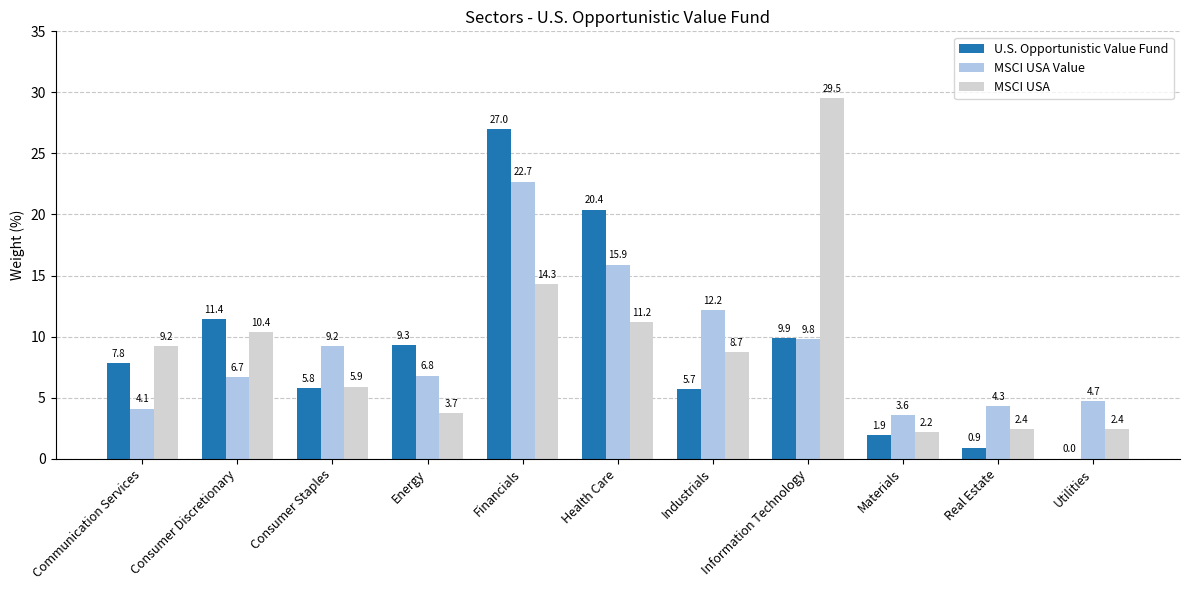

Reading right to left, what are all the values shown in this chart?

U.S. Opportunistic Value Fund: Utilities=0.0	Real Estate=0.9	Materials=1.9	Information Technology=9.9	Industrials=5.7	Health Care=20.4	Financials=27.0	Energy=9.3	Consumer Staples=5.8	Consumer Discretionary=11.4	Communication Services=7.8
MSCI USA Value: Utilities=4.7	Real Estate=4.3	Materials=3.6	Information Technology=9.8	Industrials=12.2	Health Care=15.9	Financials=22.7	Energy=6.8	Consumer Staples=9.2	Consumer Discretionary=6.7	Communication Services=4.1
MSCI USA: Utilities=2.4	Real Estate=2.4	Materials=2.2	Information Technology=29.5	Industrials=8.7	Health Care=11.2	Financials=14.3	Energy=3.7	Consumer Staples=5.9	Consumer Discretionary=10.4	Communication Services=9.2